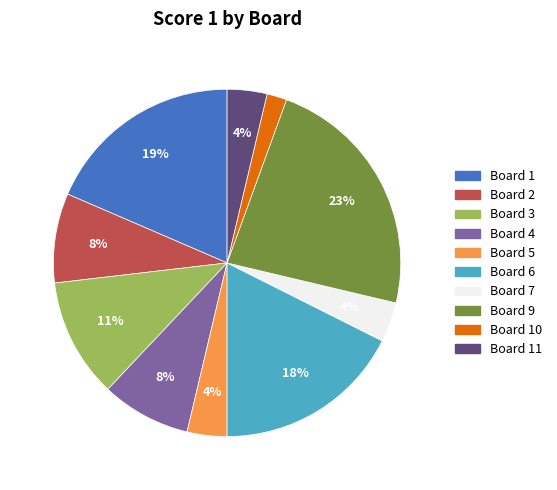

Which category has the smallest portion of the pie?

Board 10